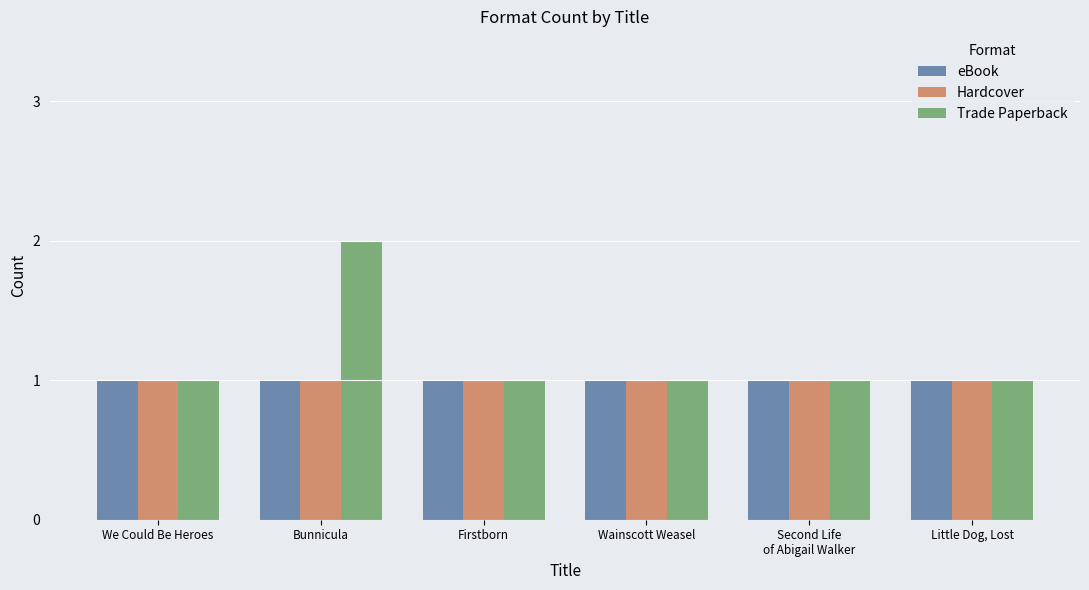

Which series has the largest total across all categories?

Trade Paperback